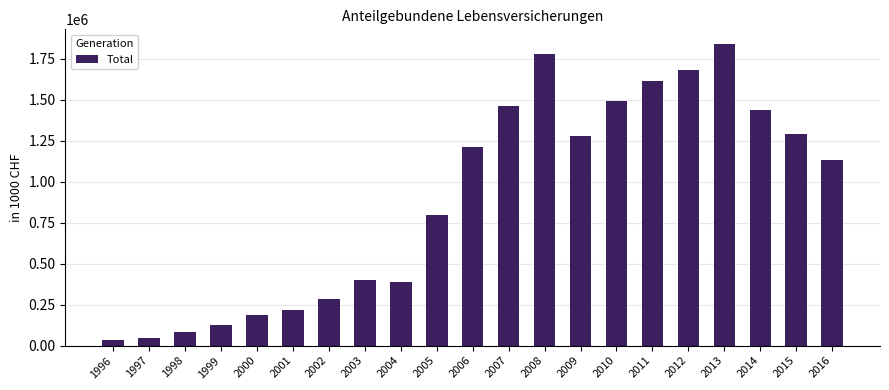

The value at 2014 is 2085130. True or false?

False